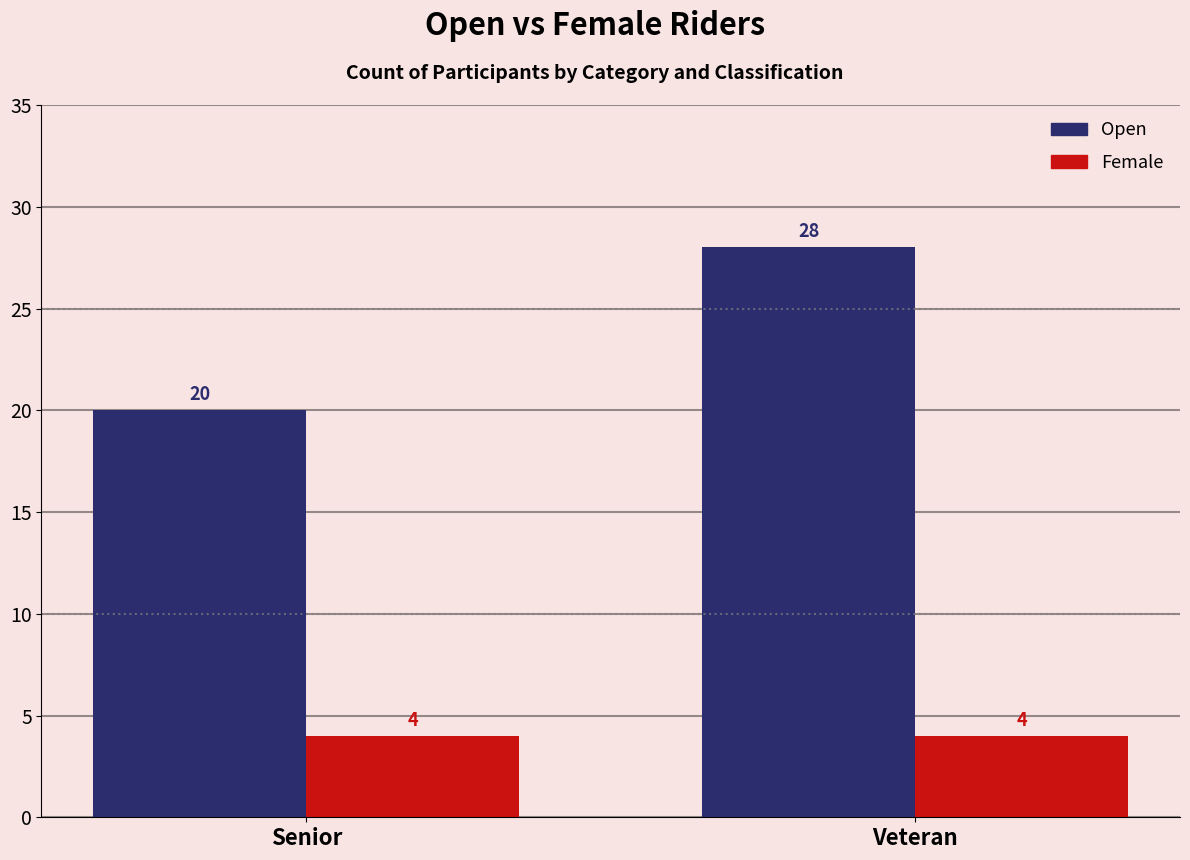

The Open series shows 20 at Senior. True or false?

True